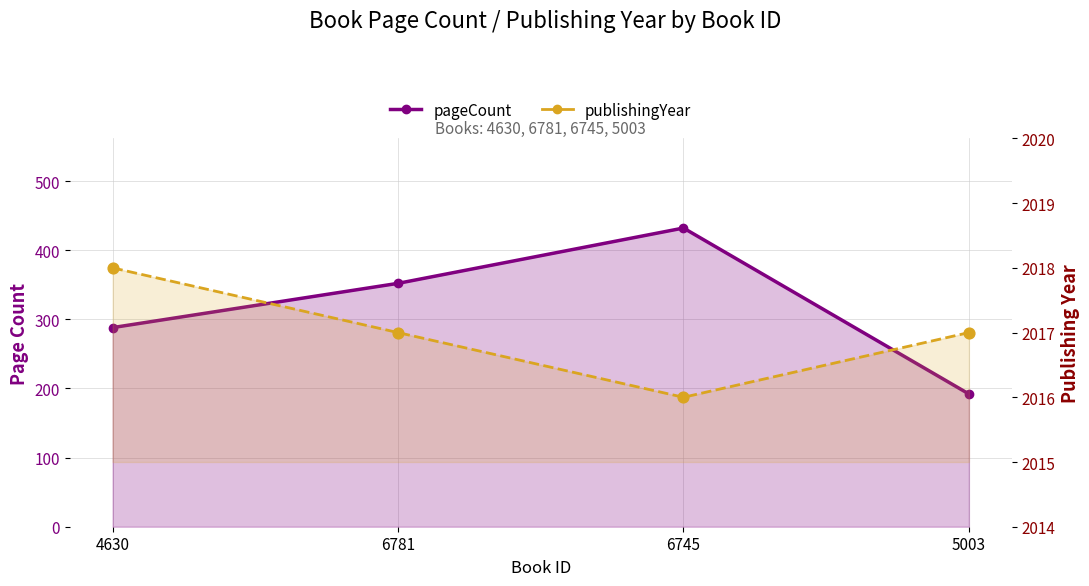

Which series has the largest total across all categories?

publishingYear